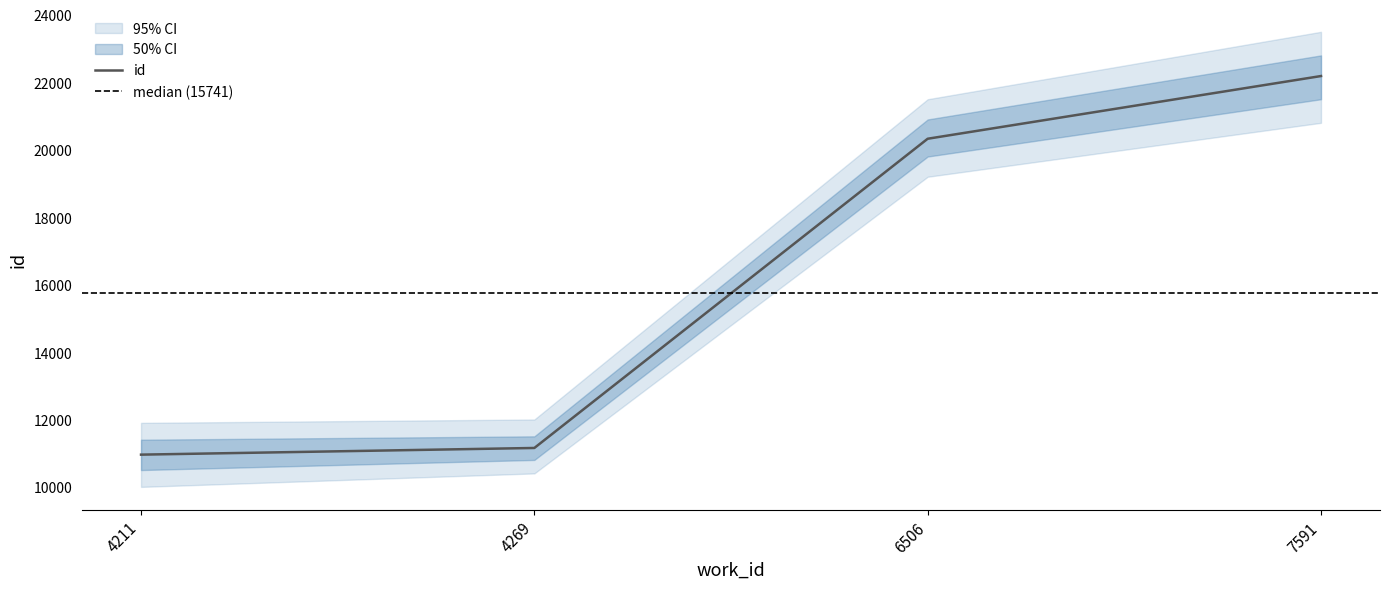

True or false: the data has more than 1 interior local peaks.

False